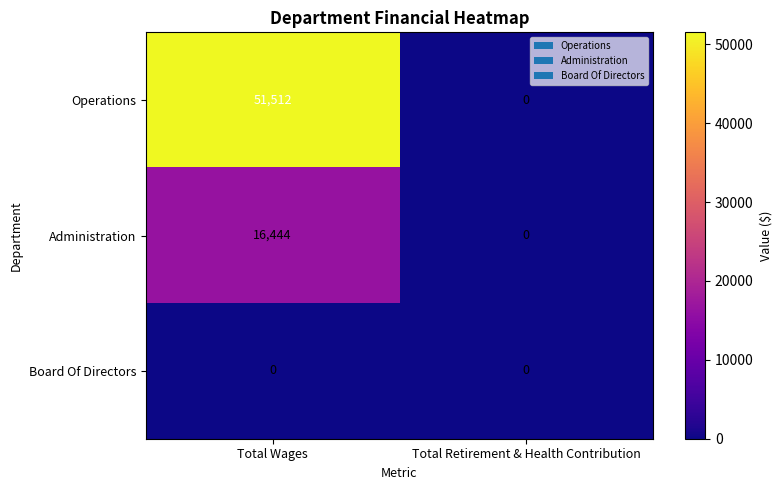

At which category does the chart reach its peak across all series?

Total Wages